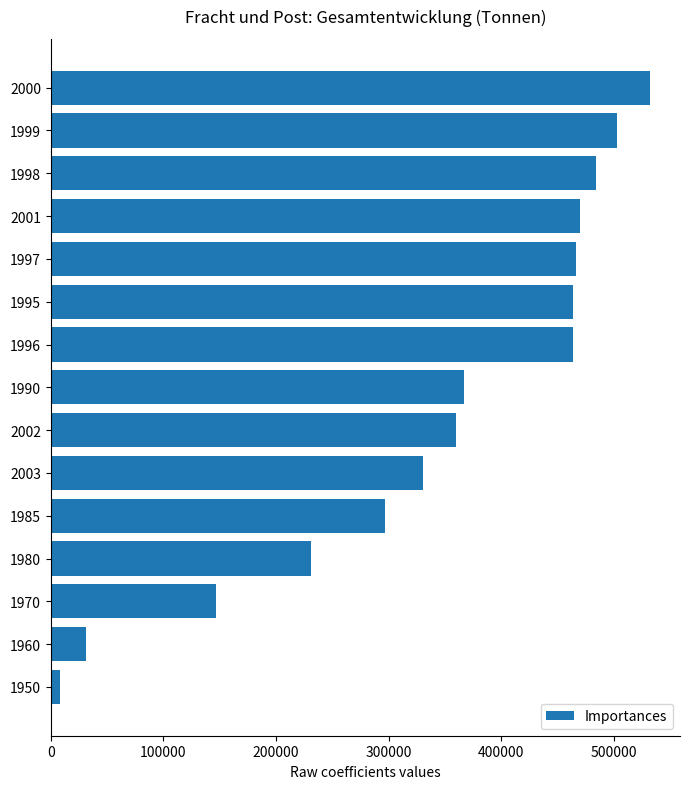

What value does the data have at 1990, to the nearest 50?

366450